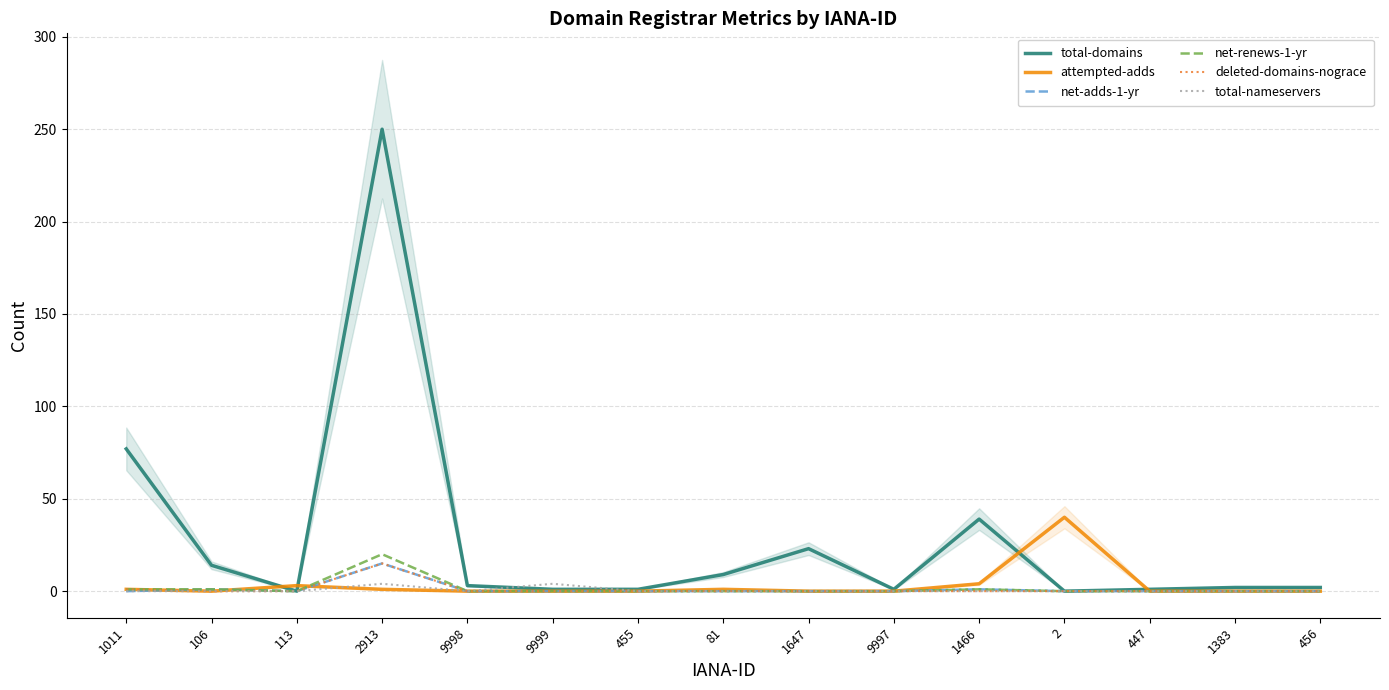

What is the label of the 8th point from the right?

81